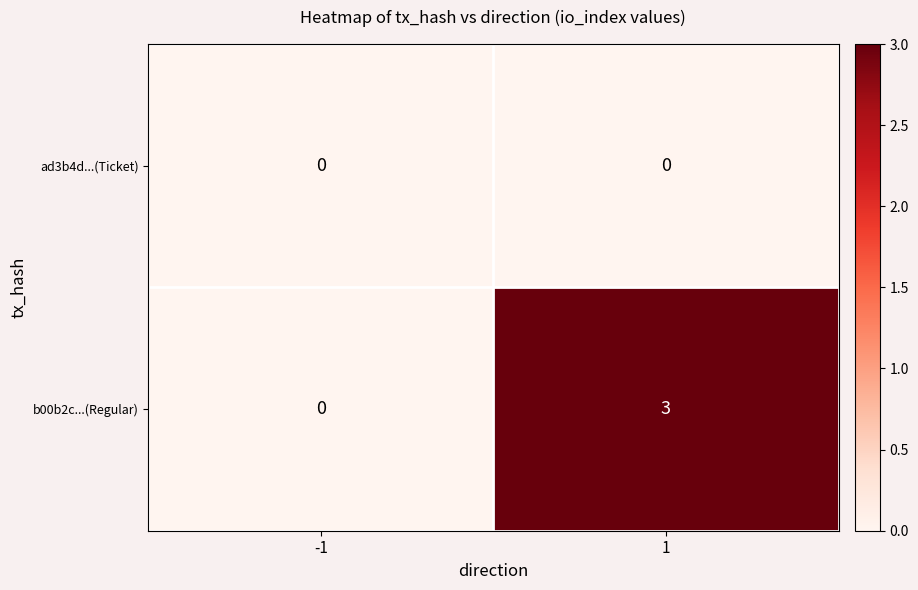

What is the greatest value displayed?

3